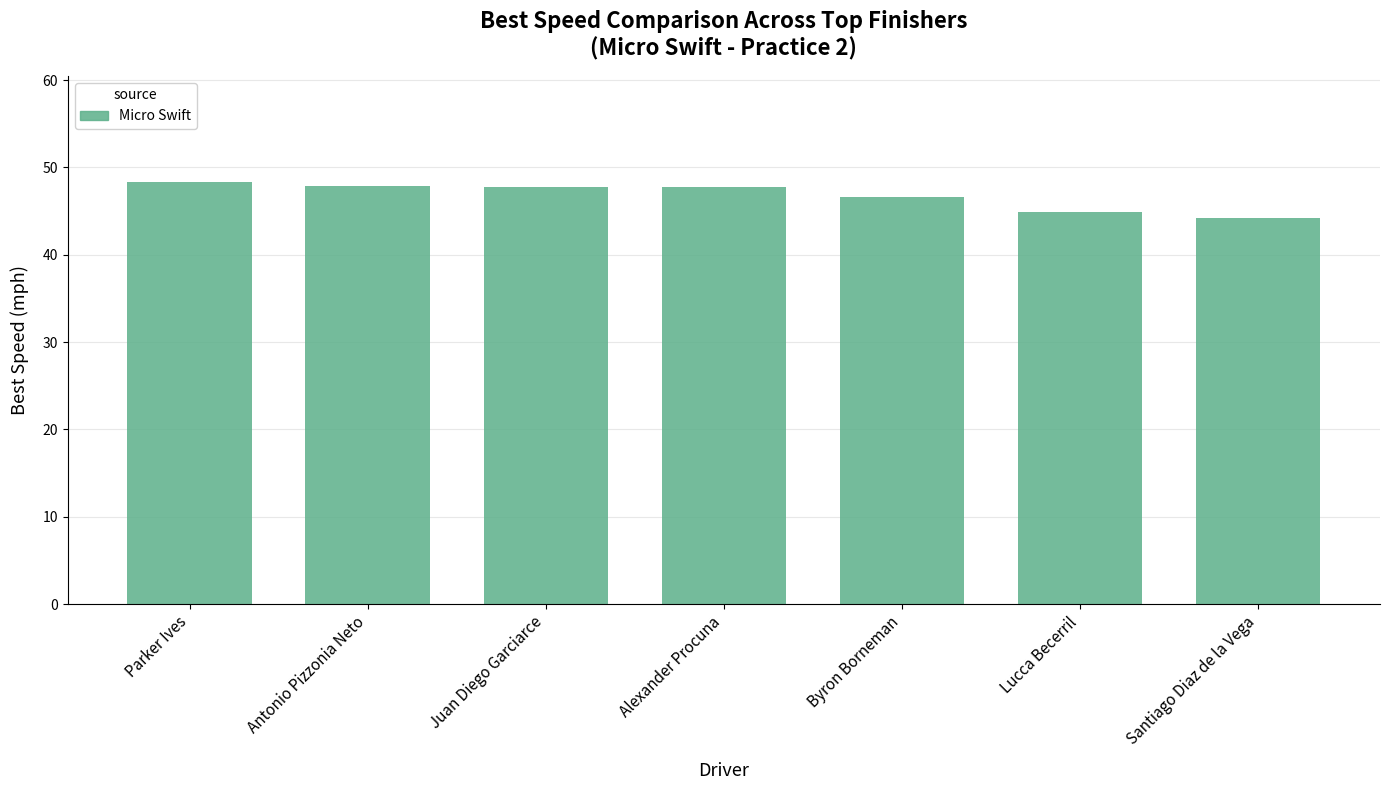

What is the change in value from Juan Diego Garciarce to Santiago Diaz de la Vega?

-3.6